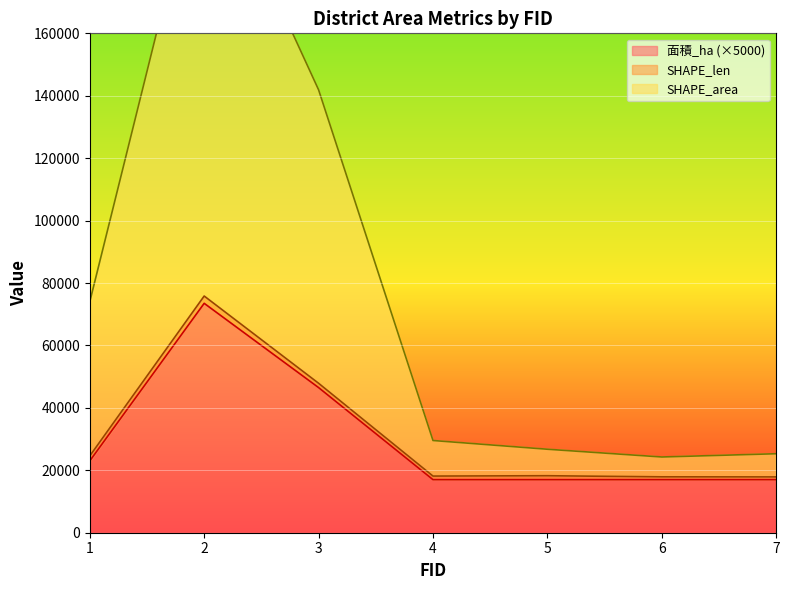

How many interior local peaks does the SHAPE_area series have?

1